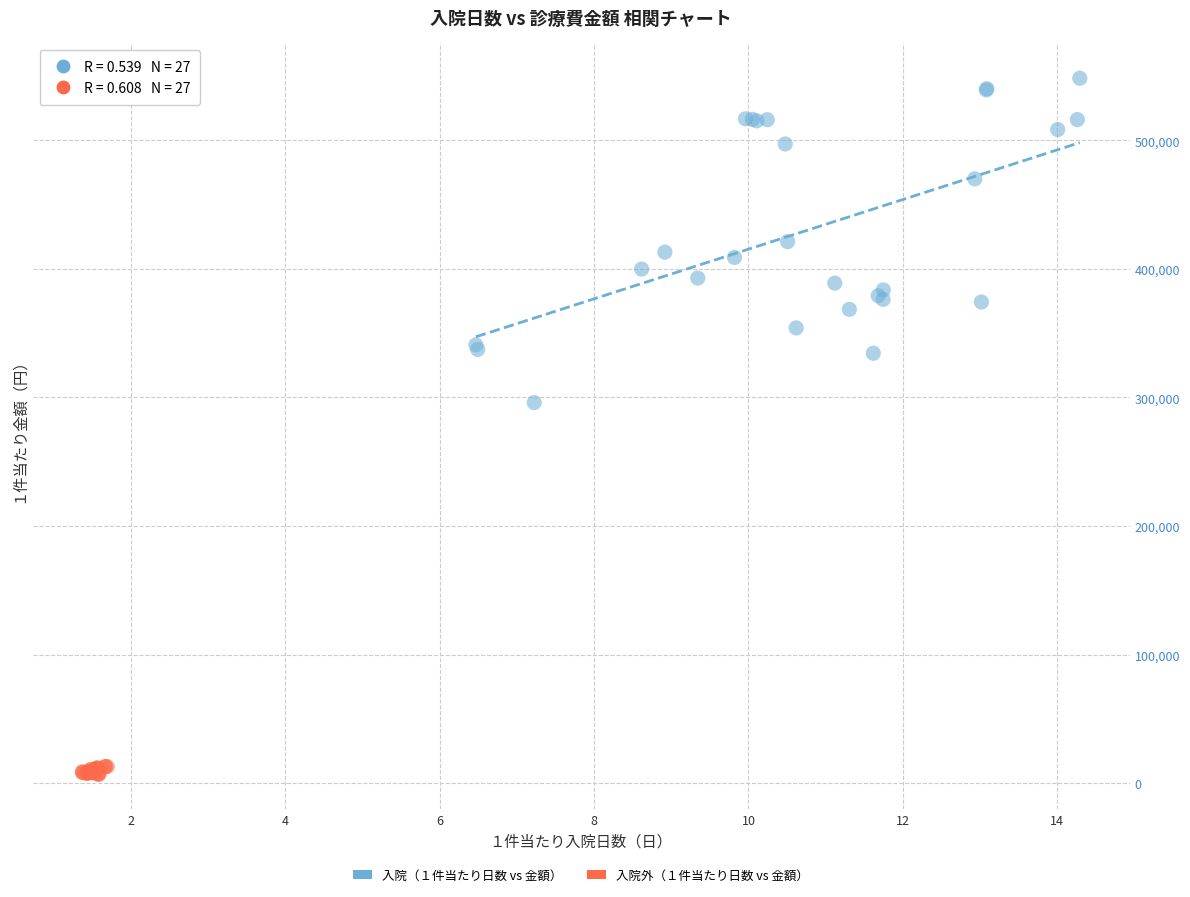

Which series reaches the minimum Y coordinate?

入院外（１件当たり日数 vs 金額）